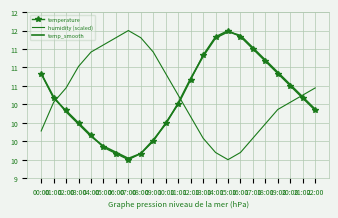

What position from the right is 13:00?

10